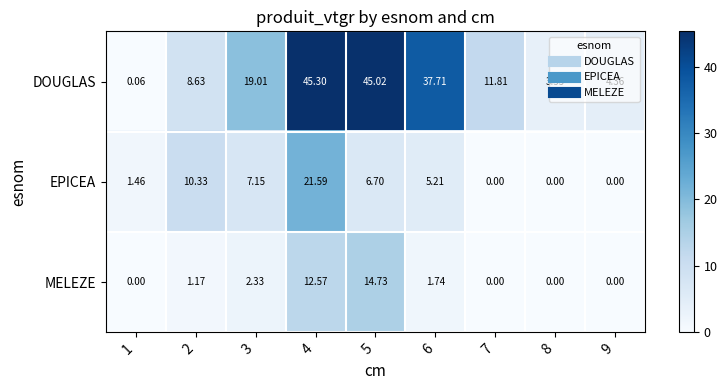

Rank the series by their maximum value, from highest to lowest.

DOUGLAS, EPICEA, MELEZE